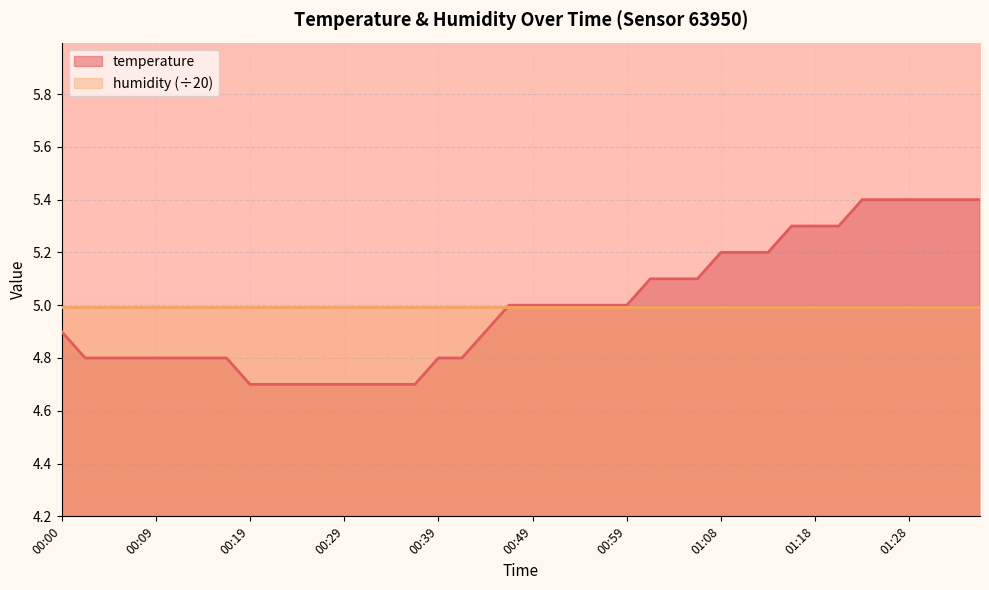

What position from the left is 00:29?

13